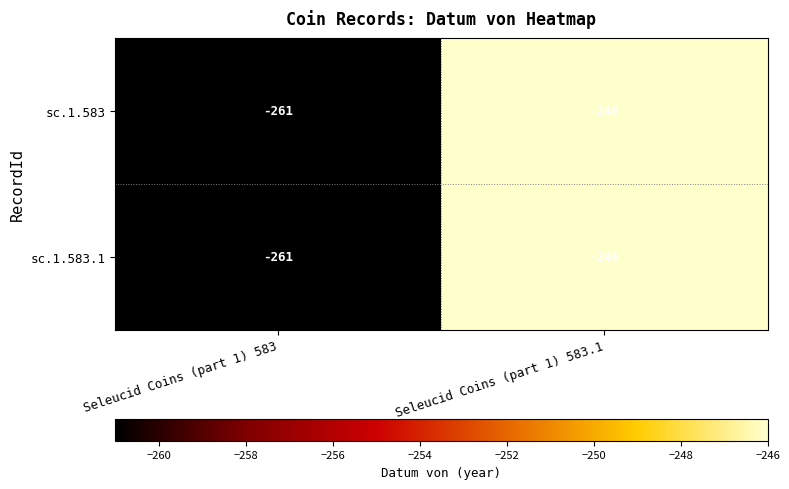

Which label corresponds to the smallest value in the chart?

Seleucid Coins (part 1) 583